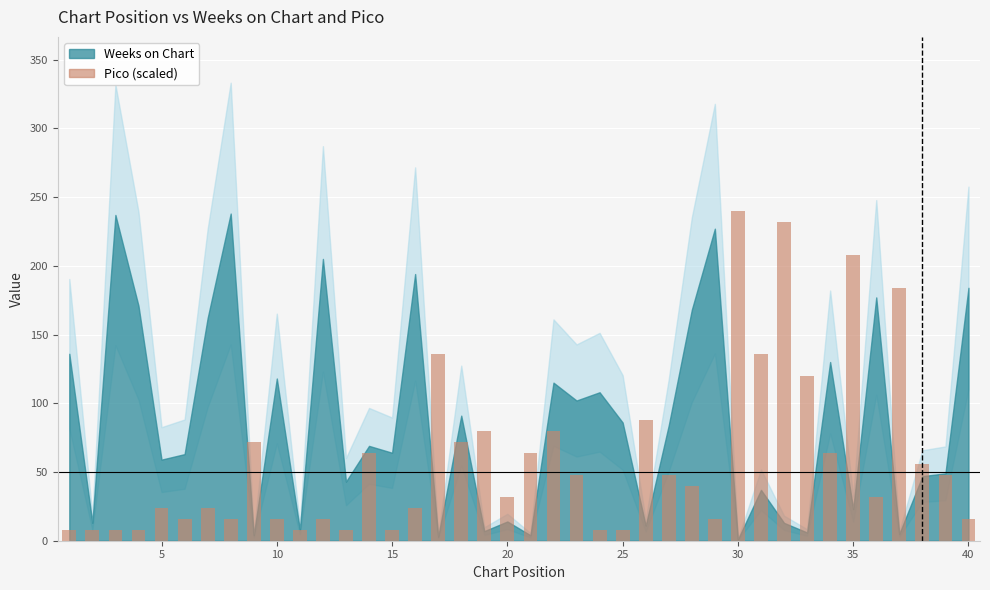

Reading right to left, list all the values displayed in this chart.

16	48	56	184	32	208	64	120	232	136	240	16	40	48	88	8	8	48	80	64	32	80	72	136	24	8	64	8	16	8	16	72	16	24	16	24	8	8	8	8